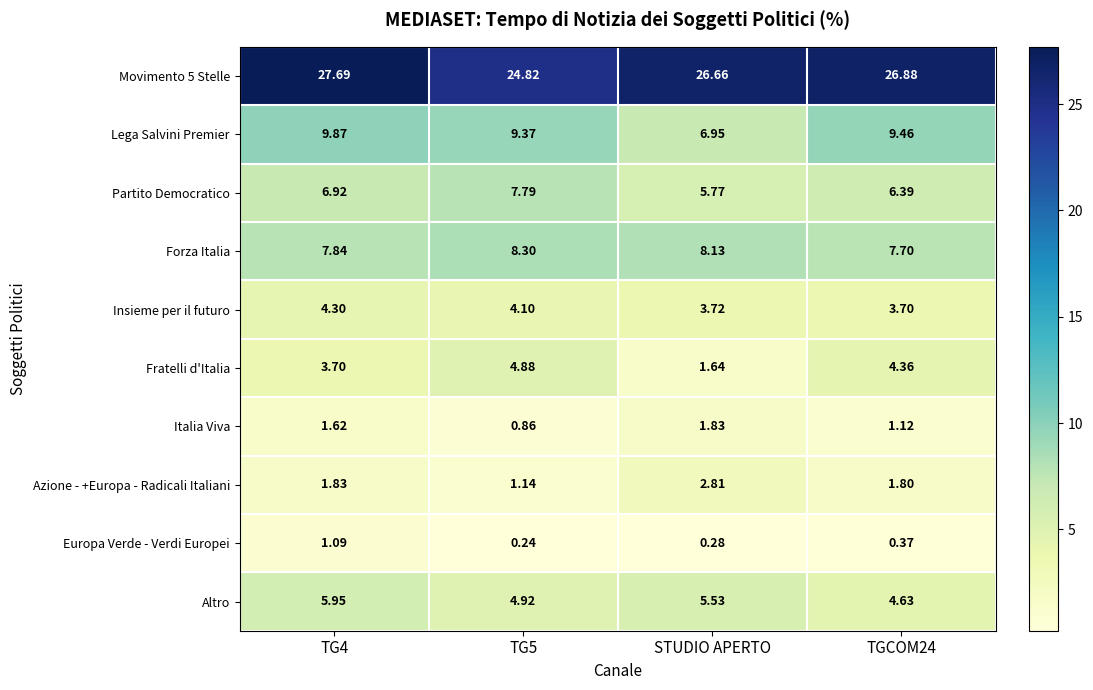

Which series has the largest total across all categories?

Movimento 5 Stelle